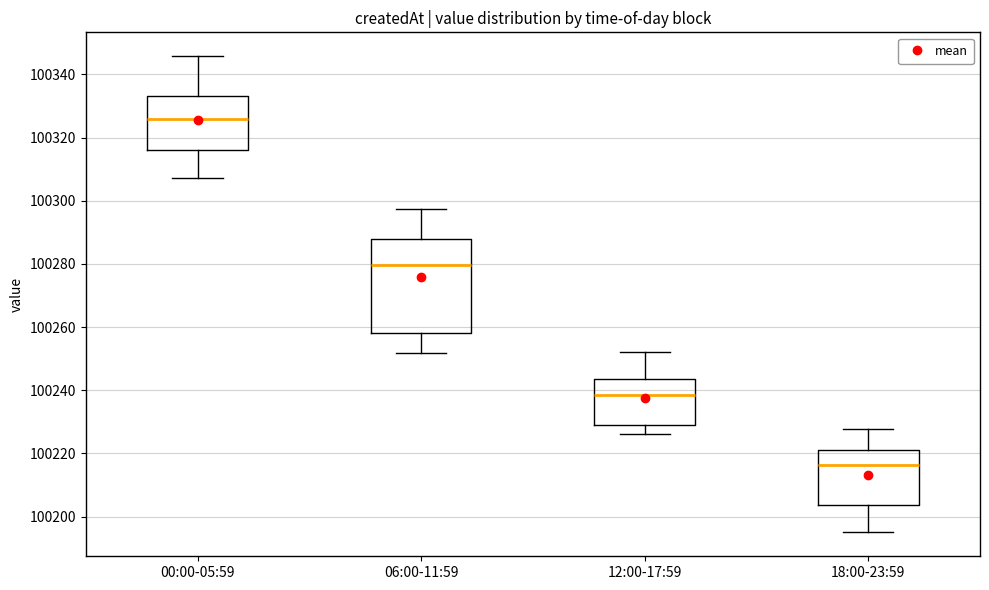

Reading left to right, read every box against the y-axis: the position of its median line, the range the box covers, and the ends of its whiskers. The values are not printed on the chart, so give them approximately, as read against the axis.

00:00-05:59: median 100326, box 100316 to 100334, whiskers 100308 to 100346
06:00-11:59: median 100280, box 100258 to 100288, whiskers 100252 to 100298
12:00-17:59: median 100238, box 100228 to 100244, whiskers 100226 to 100252
18:00-23:59: median 100216, box 100204 to 100222, whiskers 100196 to 100228